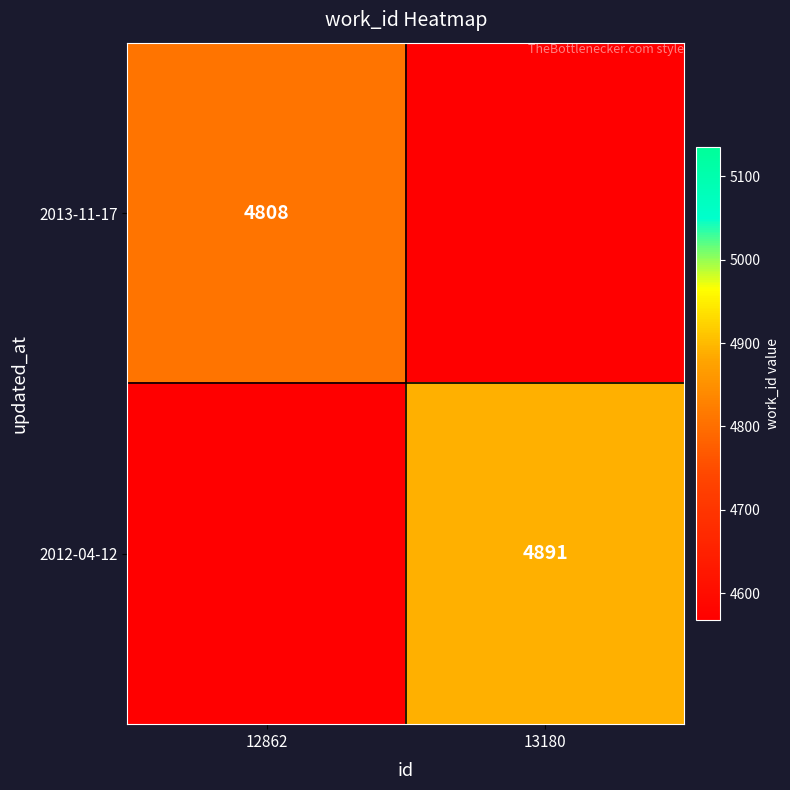

At how many categories does at least one series exceed 1536?

2